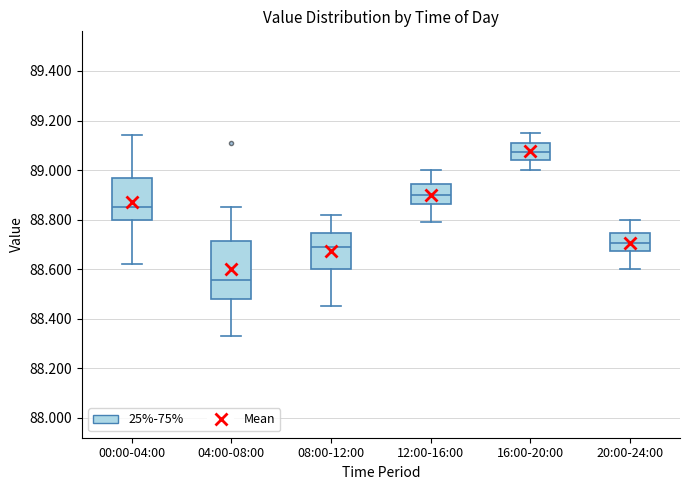

Which box is the tallest, from its lower edge to its upper edge?

04:00-08:00